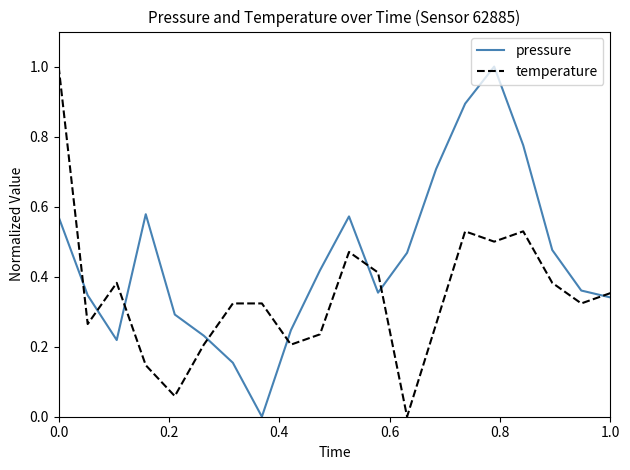

Which series has the largest total across all categories?

pressure